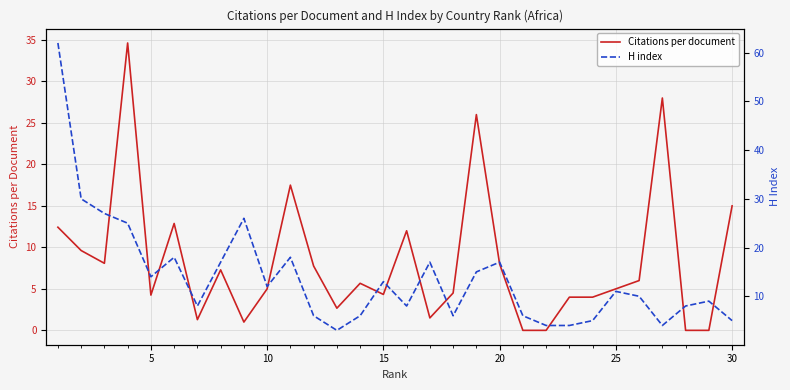

The Citations per document series shows 8.0 at 20. True or false?

True